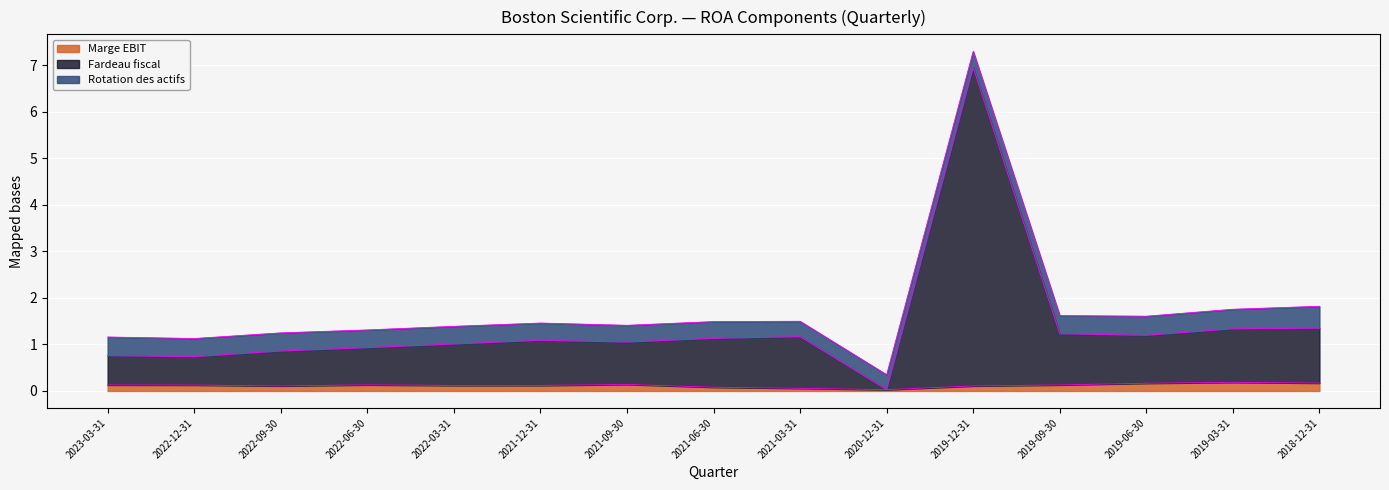

The value of Fardeau fiscal at 2021-09-30 is 1.1. True or false?

True